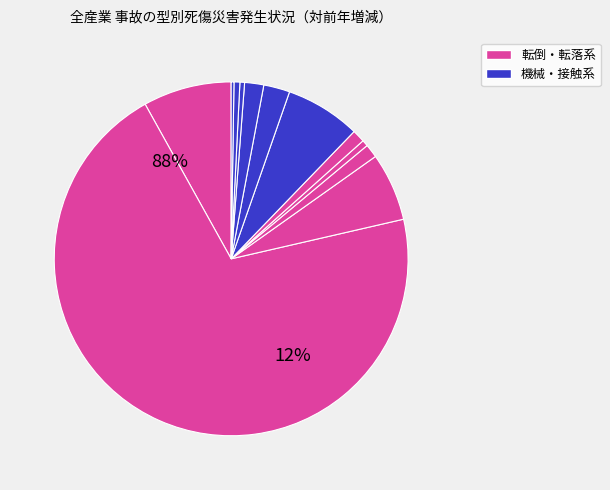

To the nearest percent, what is the average slice percentage?

8%